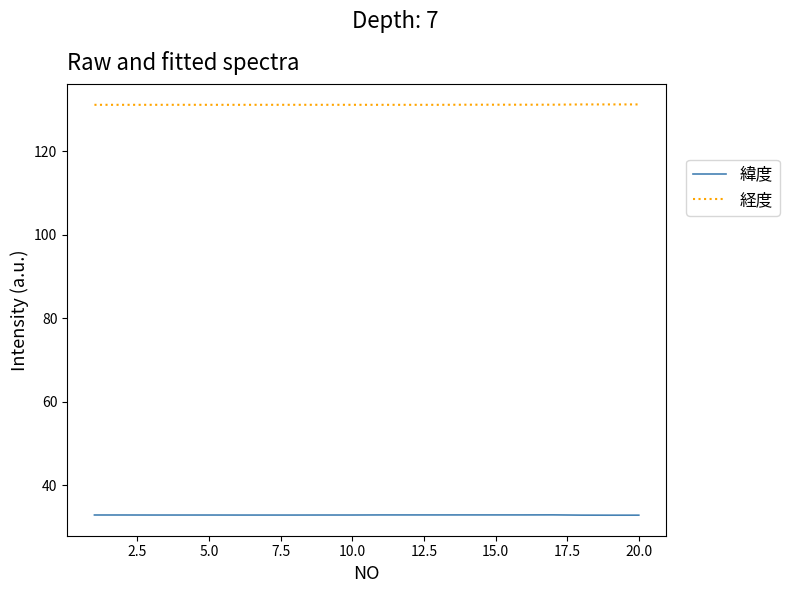

Which series has the largest total across all categories?

経度